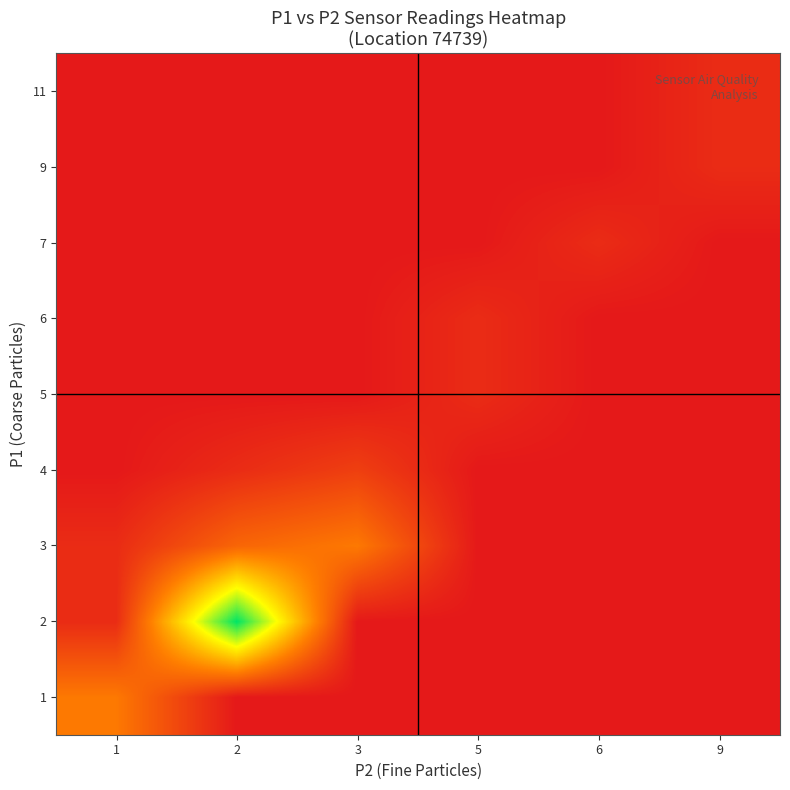

Which series has the largest total across all categories?

2